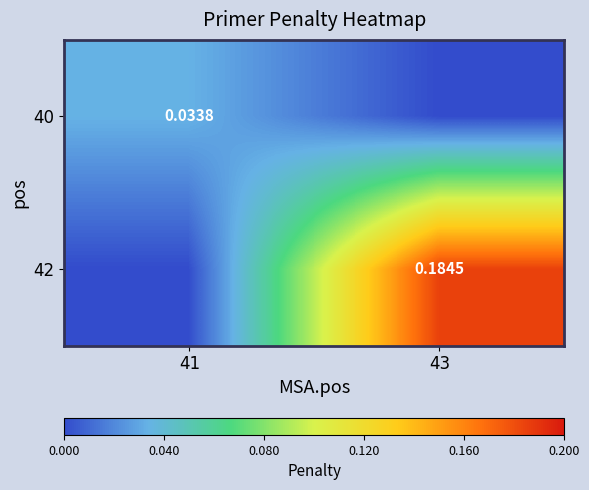

Is the value of 42 at 43 greater than the value of 40 at 41?

Yes